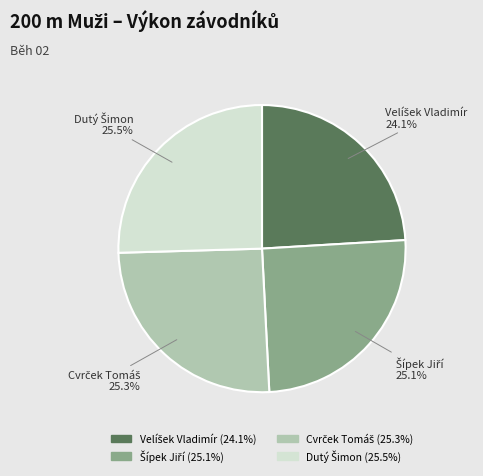

Is there a majority slice in this chart?

No